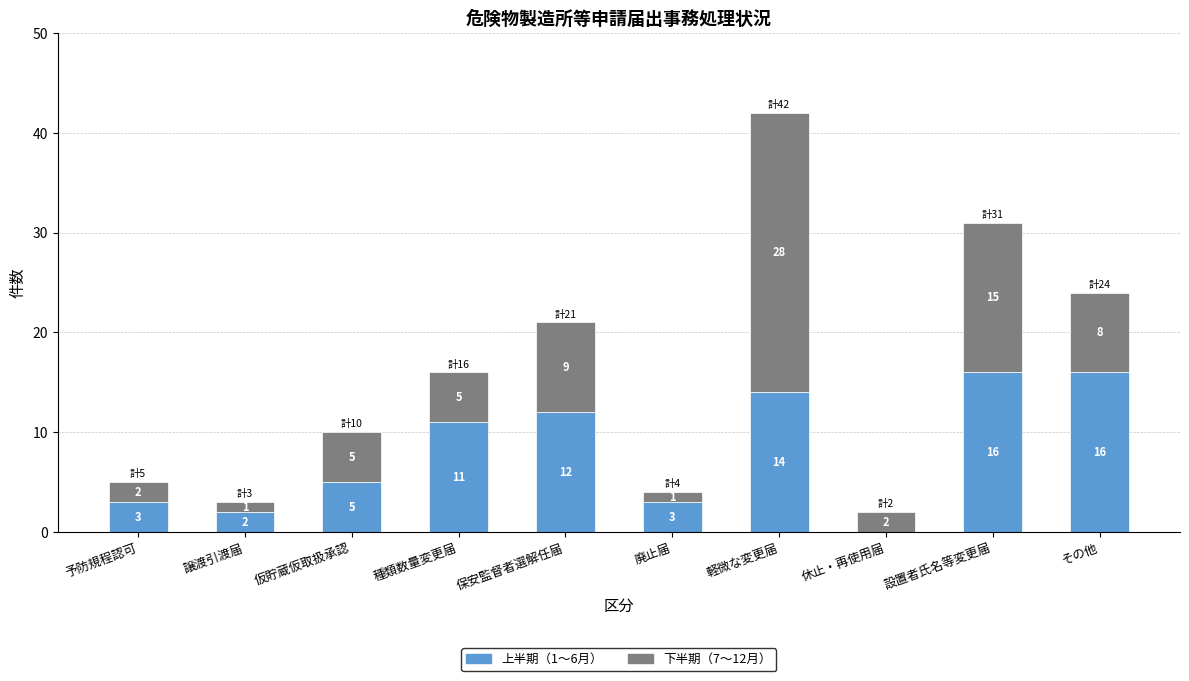

The 上半期（1〜6月） series shows 12 at 保安監督者選解任届. True or false?

True